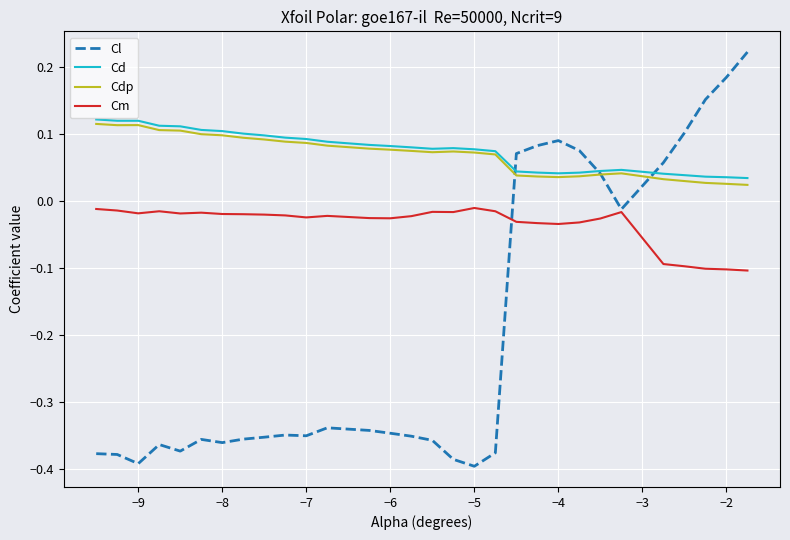

True or false: Cdp and Cm cross at least once.

False